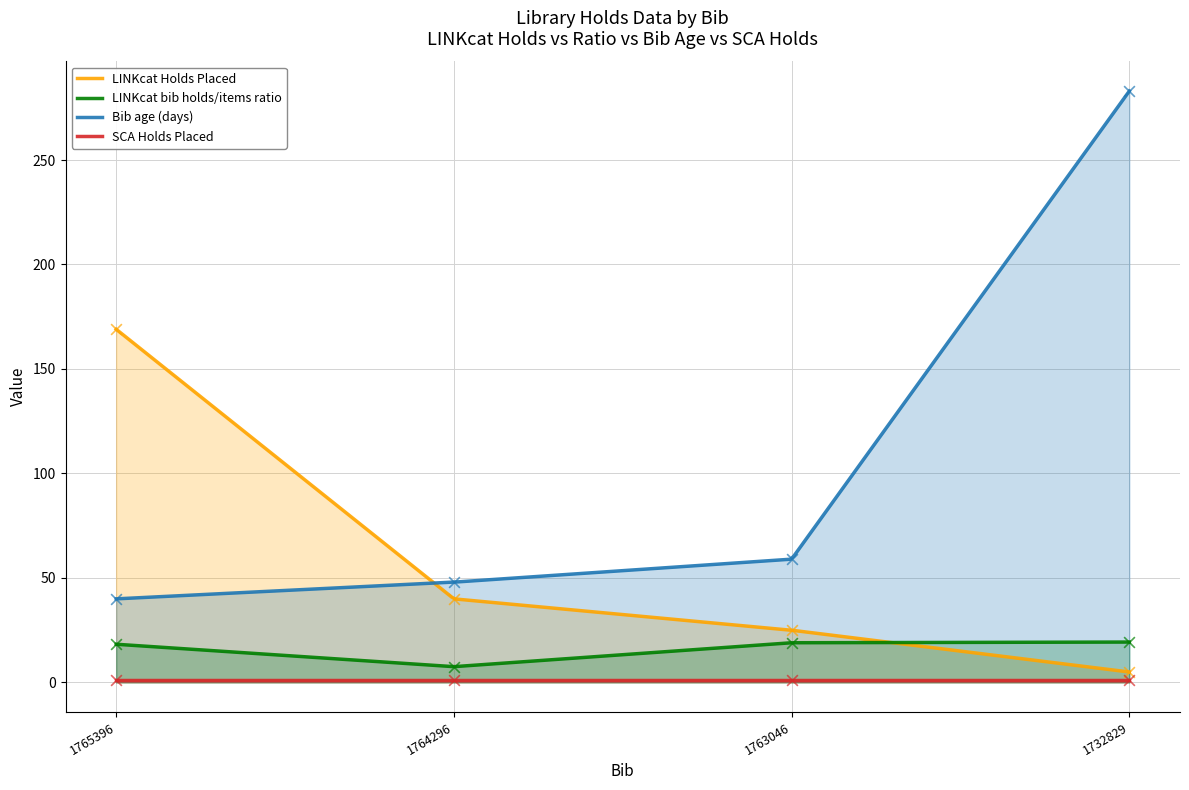

True or false: LINKcat bib holds/items ratio and SCA Holds Placed intersect in this chart.

False